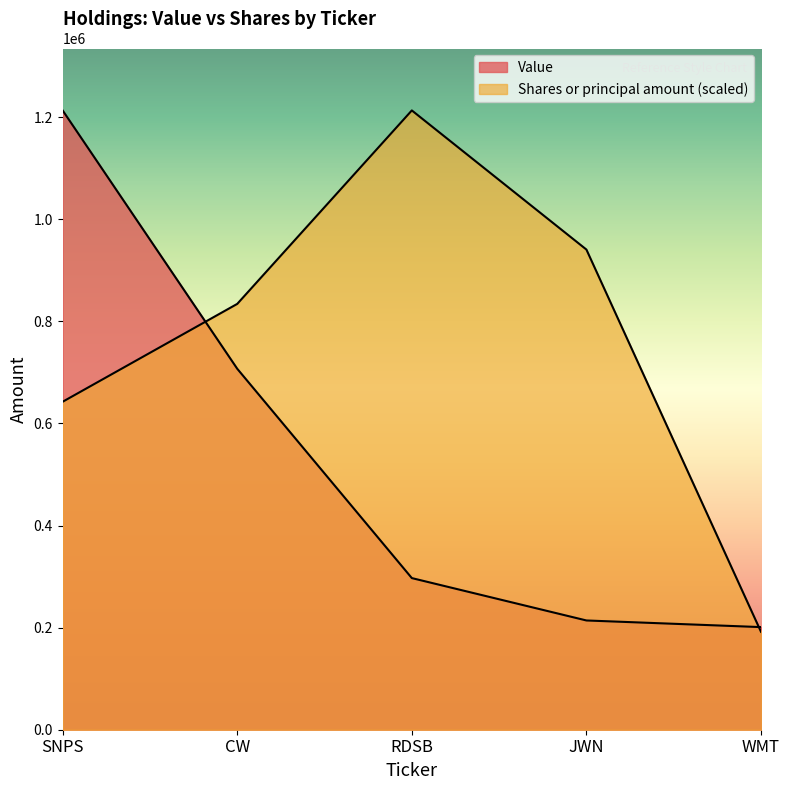

How many lines are shown in the chart?

2